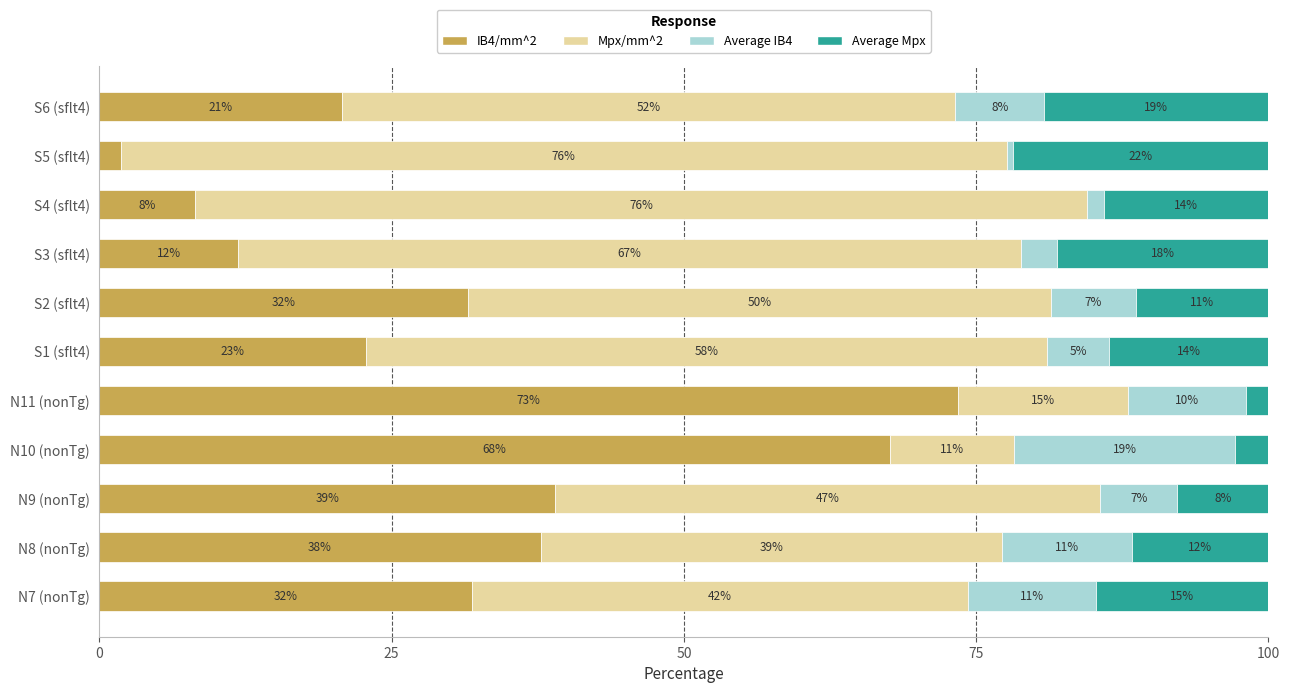

Which series has the largest range (max minus min)?

IB4/mm^2